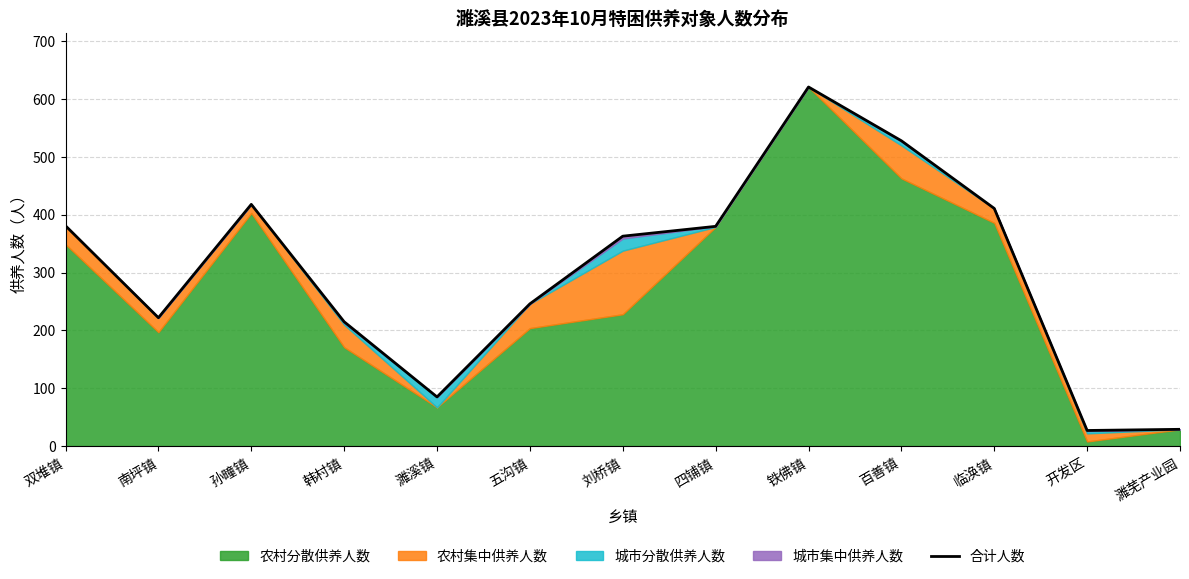

What is the greatest value displayed?

621